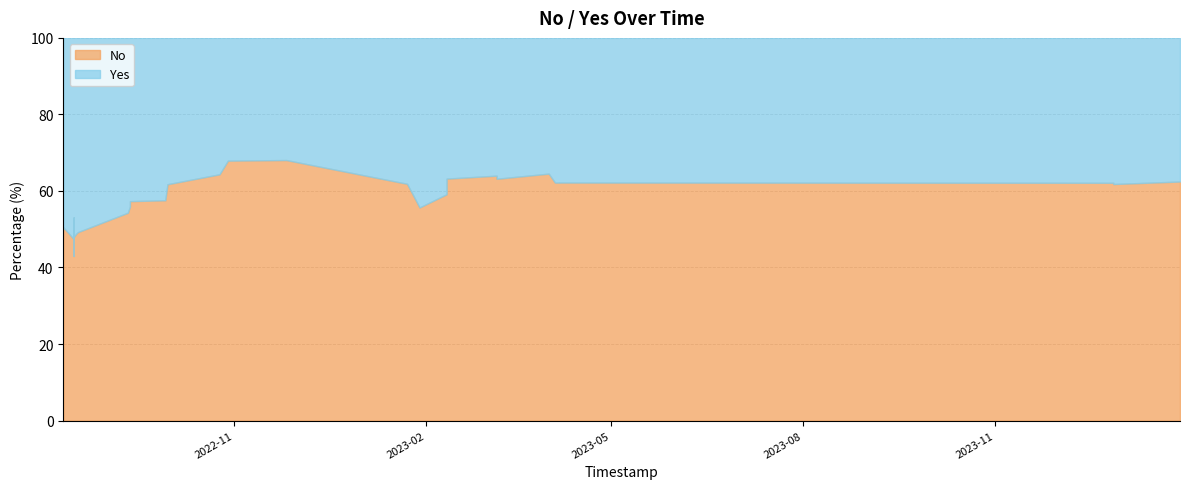

True or false: Yes has more than 2 points higher than both neighbors.

True